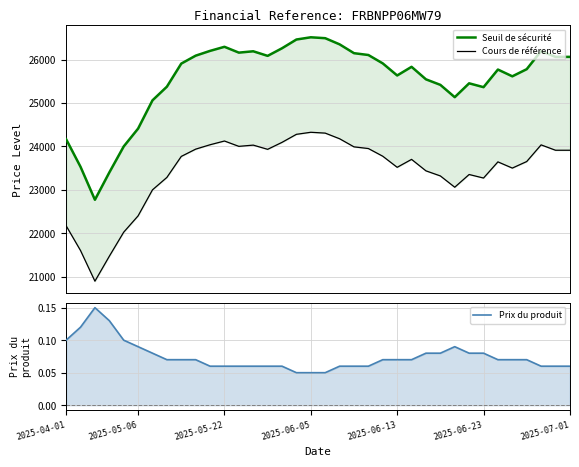

At how many categories does at least one series exceed 5267?

36